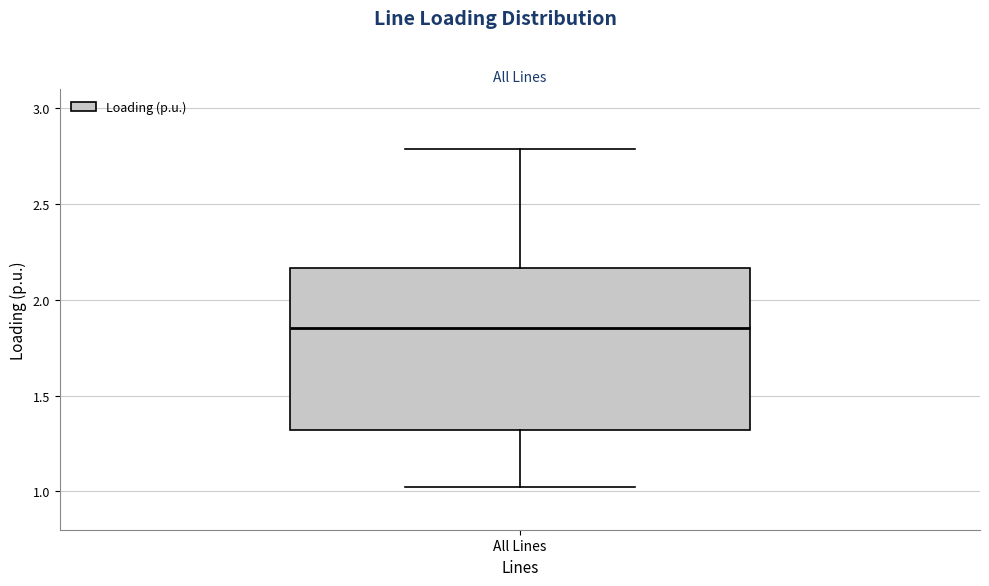

Transcribe this box plot: give where the median line is, the range the box spans, and where the two whiskers end, as read against the y-axis. The values are not printed on the chart, so give them approximately, as read against the axis.

median 1.85, box 1.30 to 2.15, whiskers 1.00 to 2.80